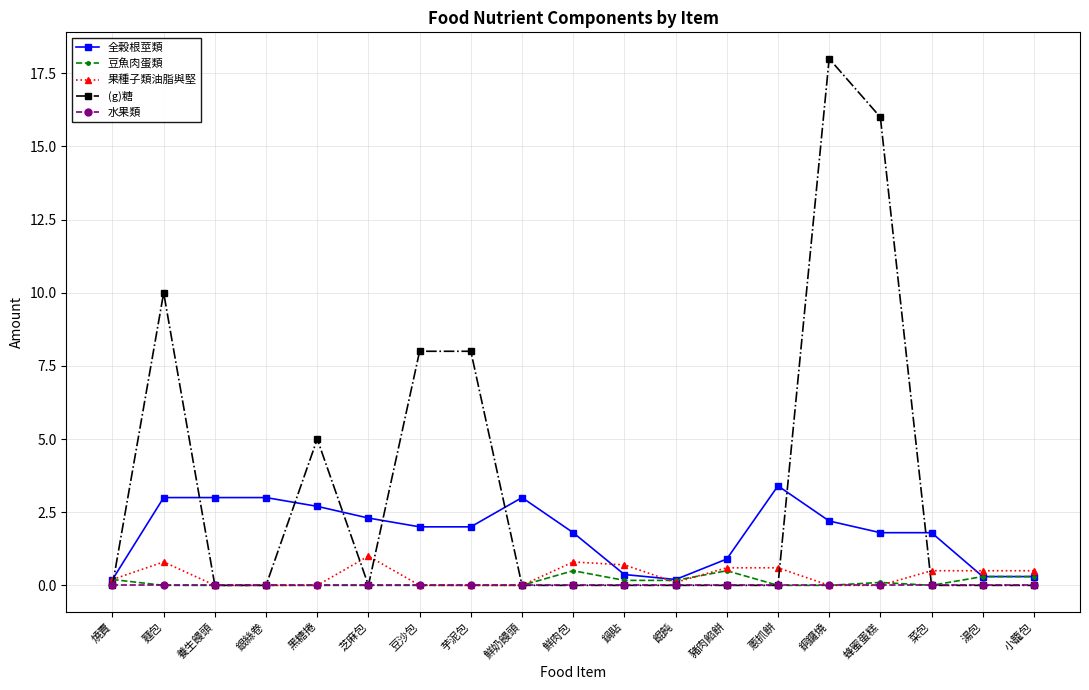

How many lines are shown in the chart?

5